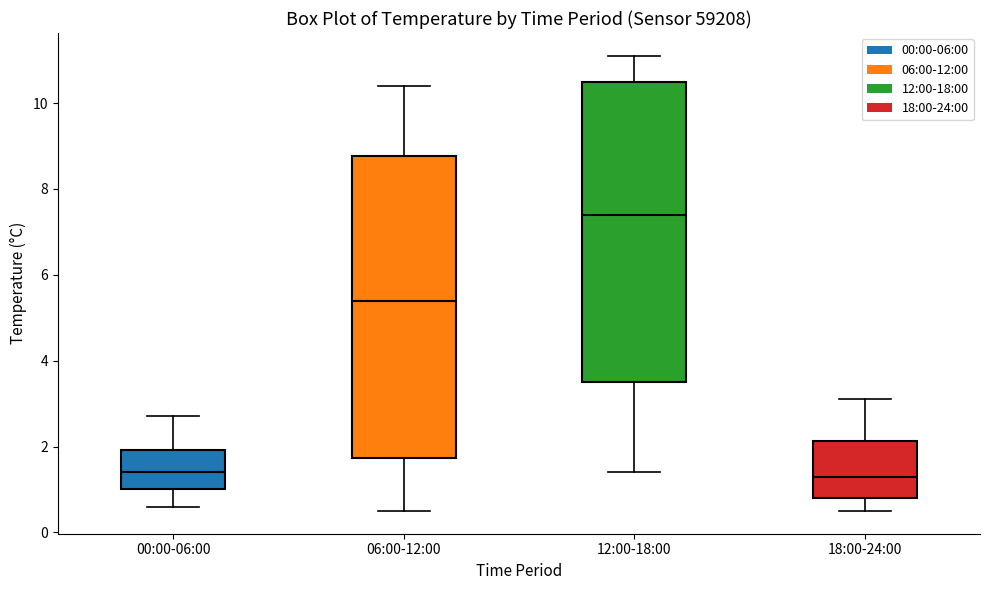

Reading left to right, transcribe this box plot: for each box, give where its median line is, the range the box spans, and where its two whiskers end, as read against the y-axis. The values are not printed on the chart, so give them approximately, as read against the axis.

00:00-06:00: median 1.4, box 1.0 to 2.0, whiskers 0.6 to 2.8
06:00-12:00: median 5.4, box 1.8 to 8.8, whiskers 0.6 to 10.4
12:00-18:00: median 7.4, box 3.6 to 10.6, whiskers 1.4 to 11.2
18:00-24:00: median 1.4, box 0.8 to 2.2, whiskers 0.6 to 3.2